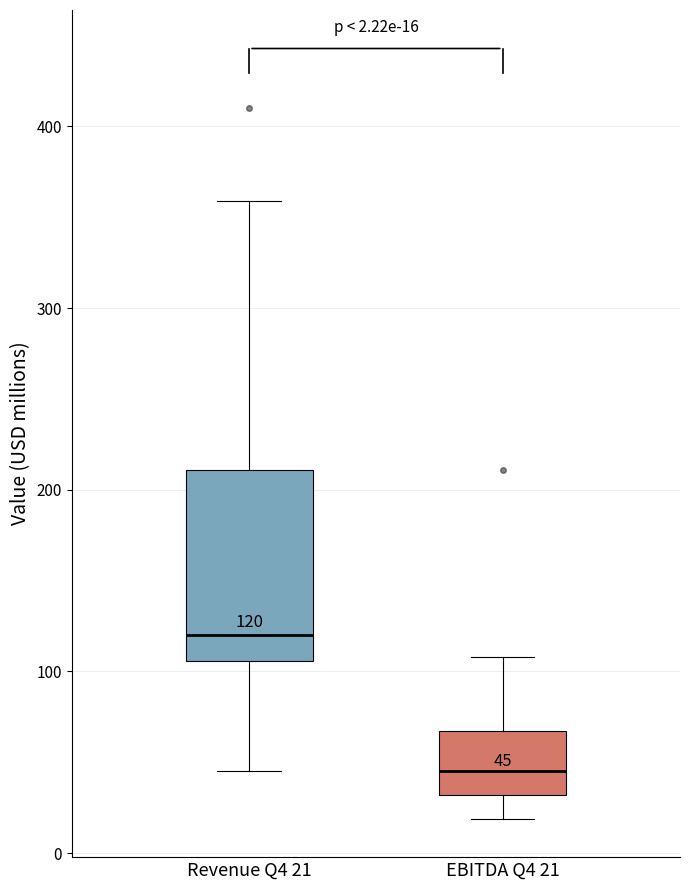

Which box has the highest median line?

Revenue Q4 21